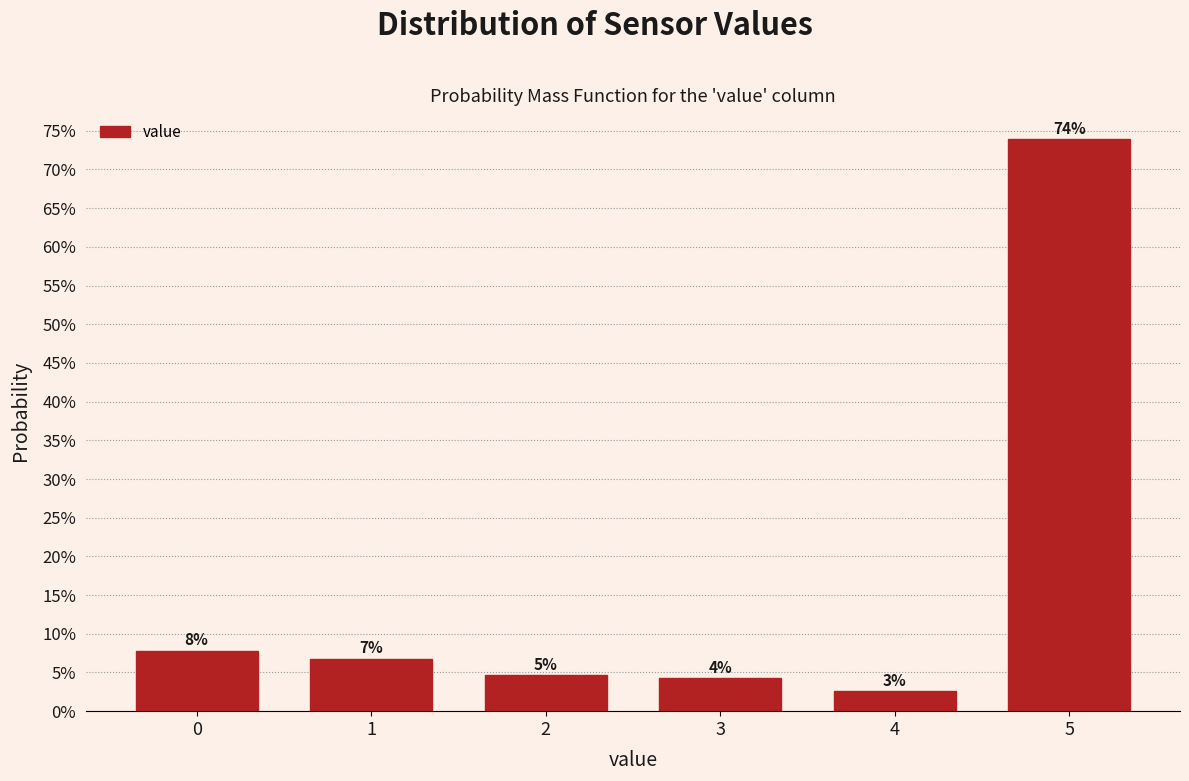

Are the bars horizontal?

No